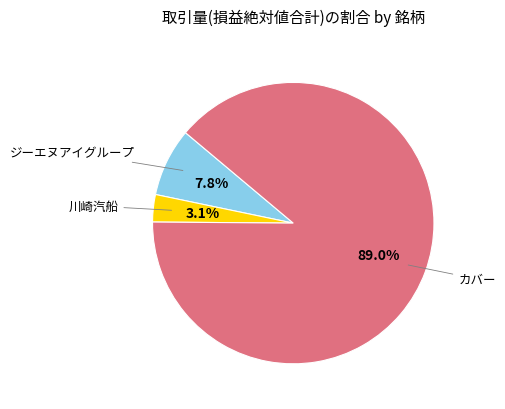

Is there any slice that represents more than half of the pie?

Yes